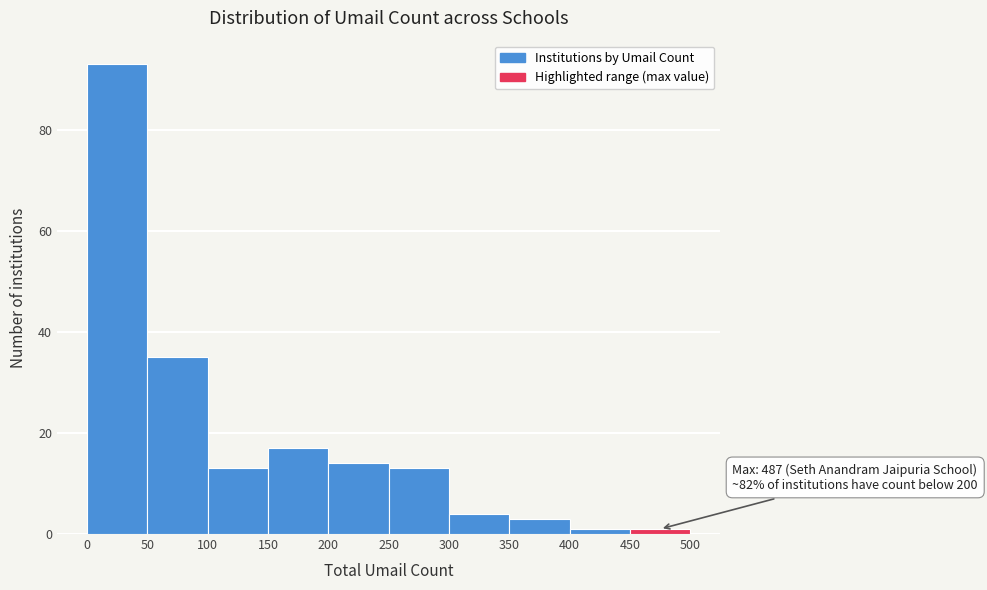

Which range on the x-axis has the tallest bar?

0 to 50